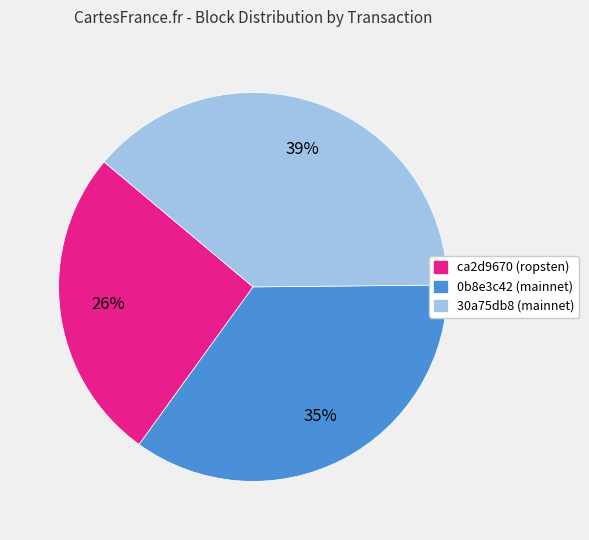

What percentage is the 0b8e3c42 (mainnet) slice, to the nearest percent?

35%